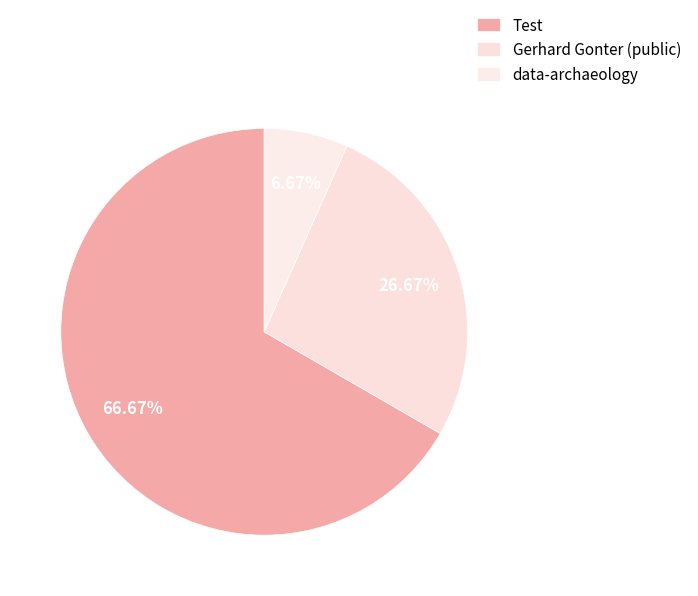

How many segments does this pie chart have?

3